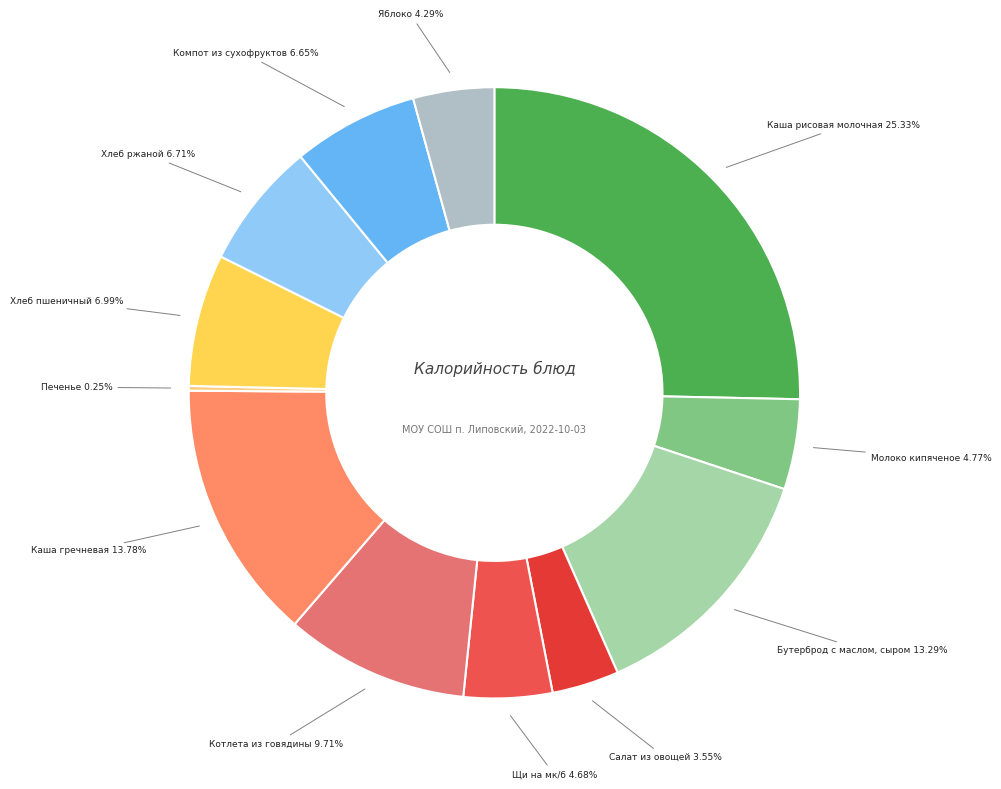

True or false: Бутерброд с маслом, сыром accounts for 7% of the total.

False